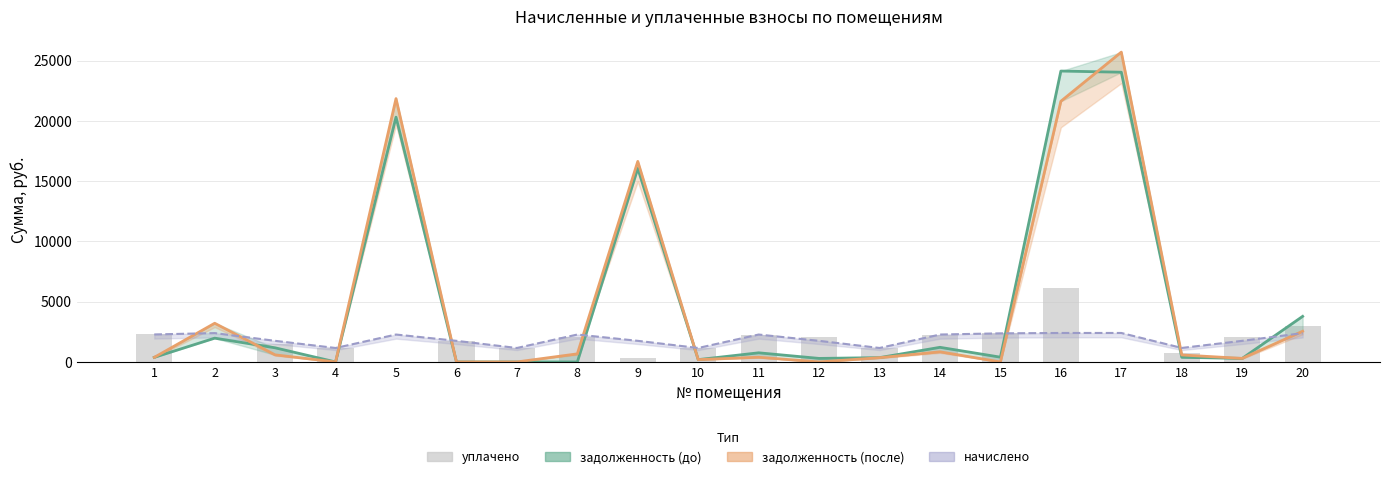

What is the difference between the maximum and second lowest values?

6134.4